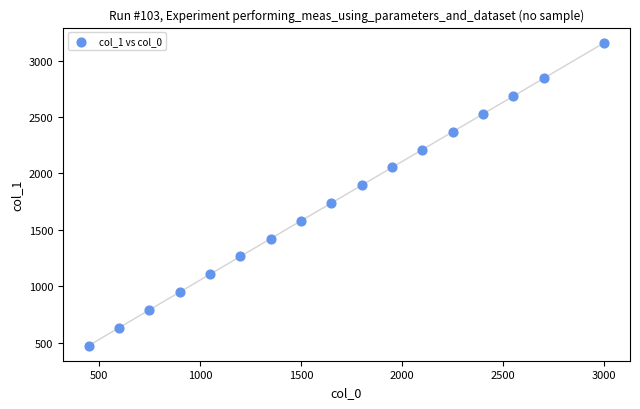

What is the range of Y values (max minus min)?

2685